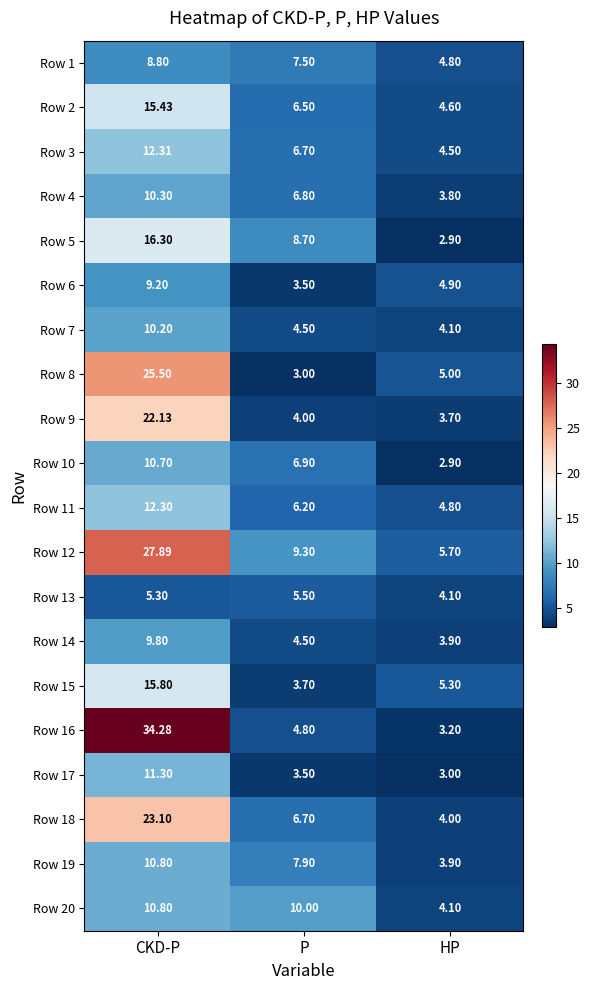

At how many categories does at least one series exceed 34?

1